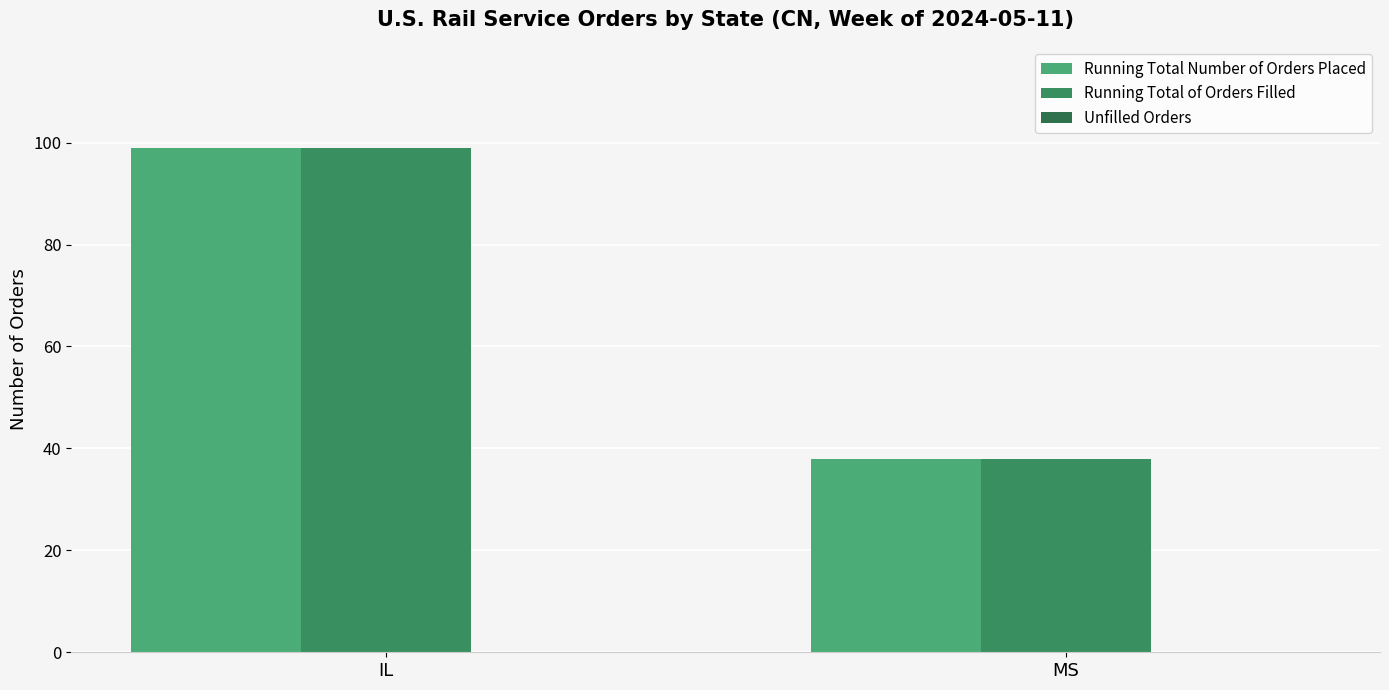

What is the approximate value of Running Total of Orders Filled at IL, to the nearest 5?

100